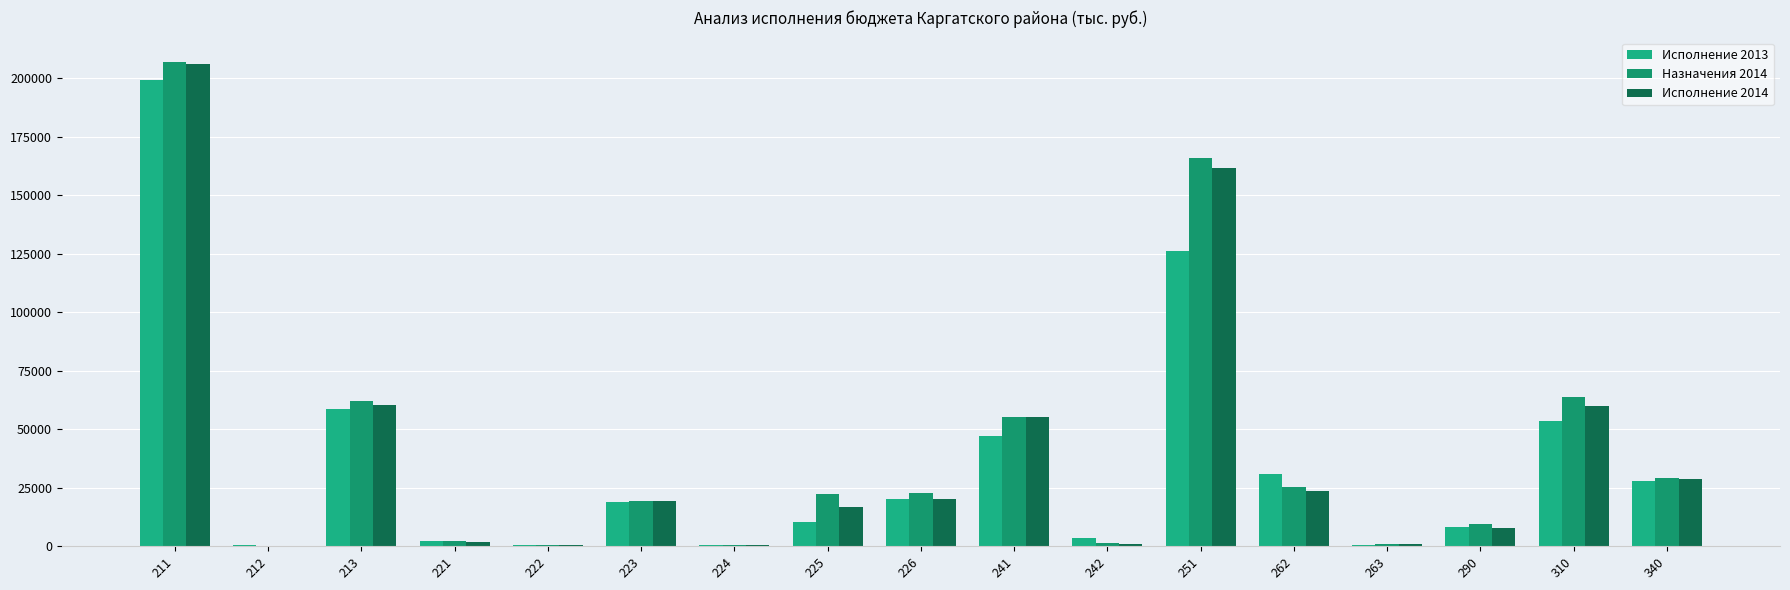

Which category has the lowest value across all series?

212